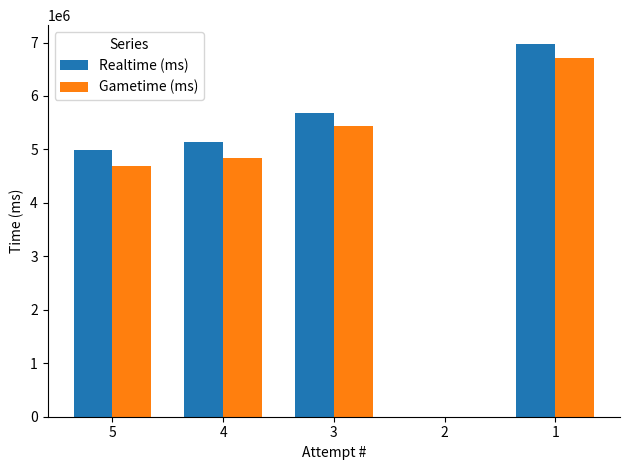

What is the highest value of the Realtime (ms) series?

6975480